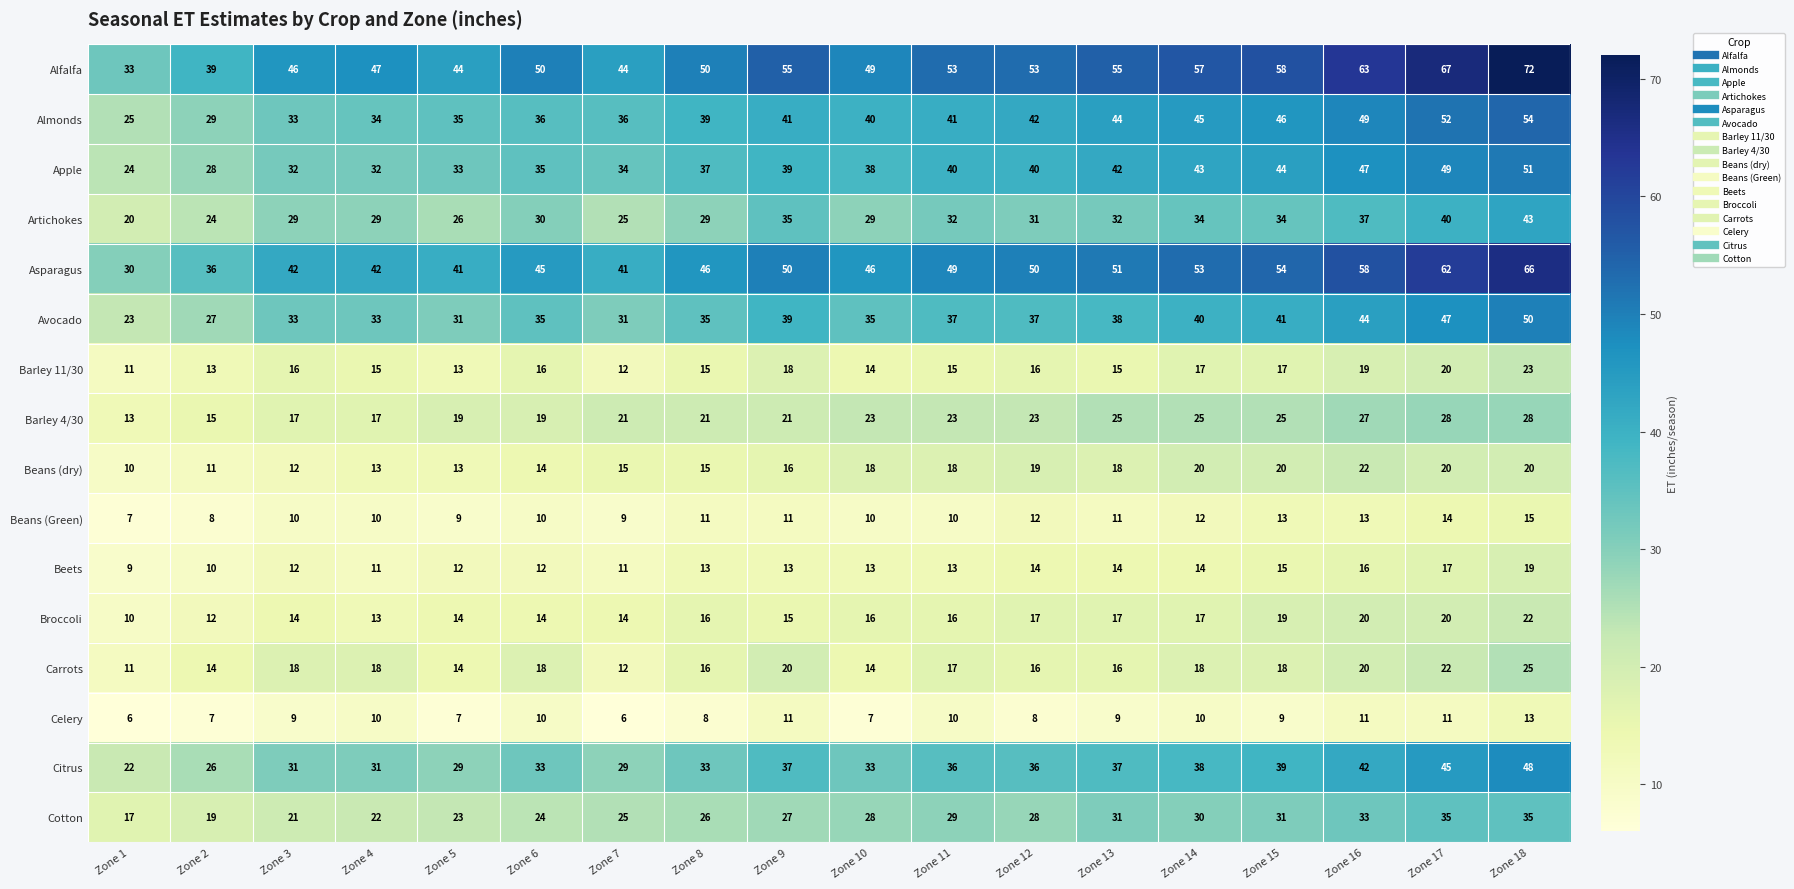

Rank the series at Zone 18 from lowest to highest value.

Celery, Beans (Green), Beets, Beans (dry), Broccoli, Barley 11/30, Carrots, Barley 4/30, Cotton, Artichokes, Citrus, Avocado, Apple, Almonds, Asparagus, Alfalfa